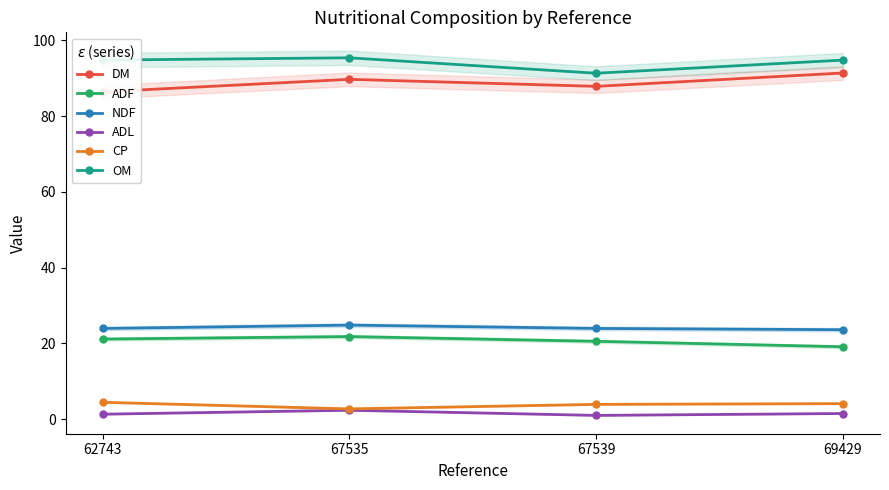

Is the value of CP at 62743 greater than the value of OM at 69429?

No